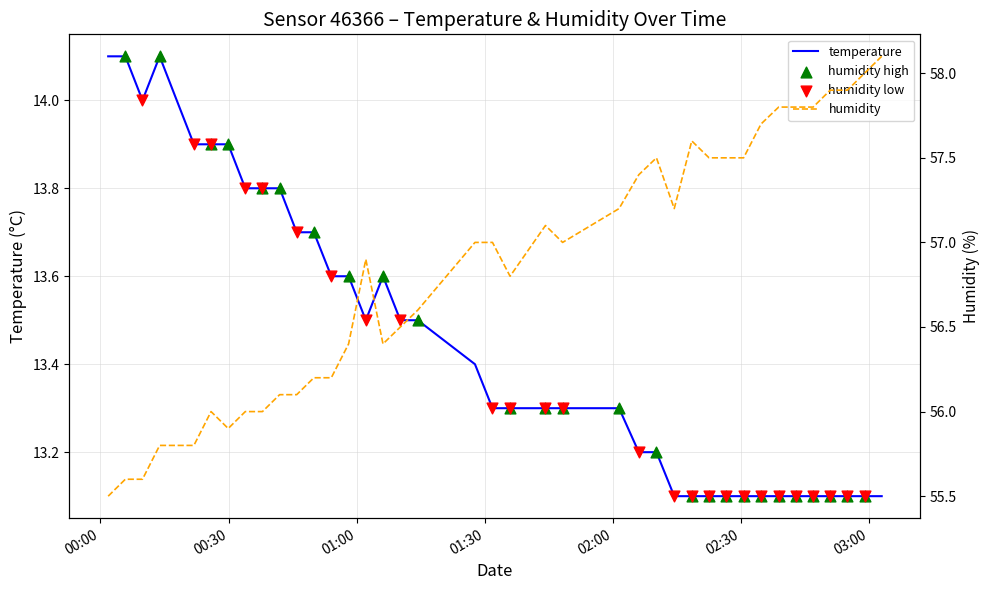

Is the value of temperature at 2022-10-10T00:05:50 greater than the value of humidity at 2022-10-10T00:21:53?

No